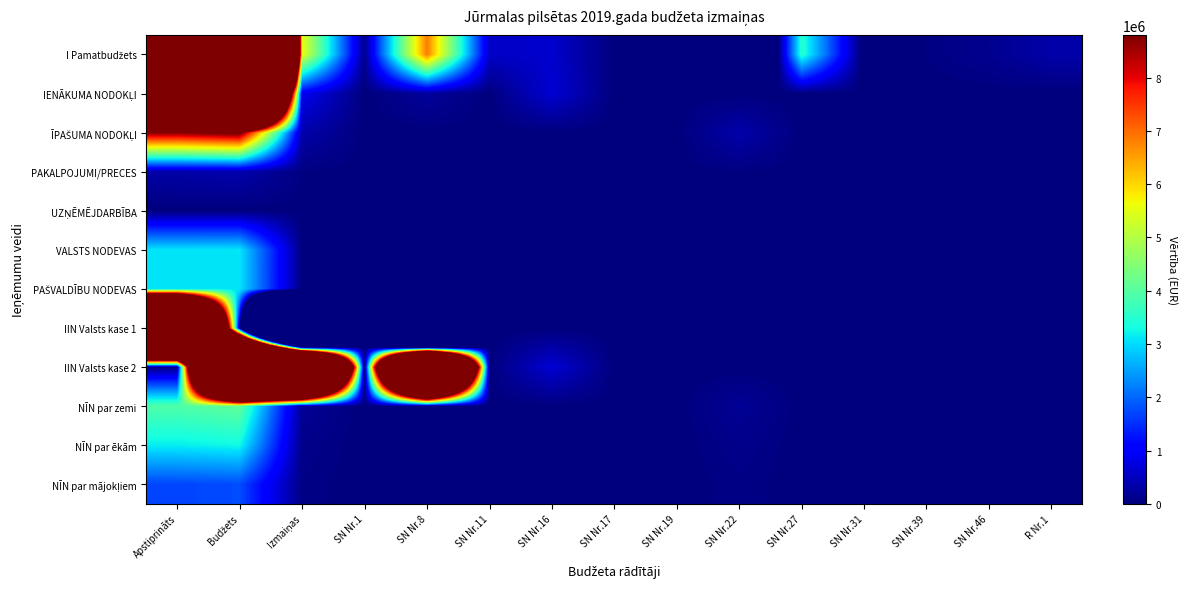

How many series are shown in this chart?

12